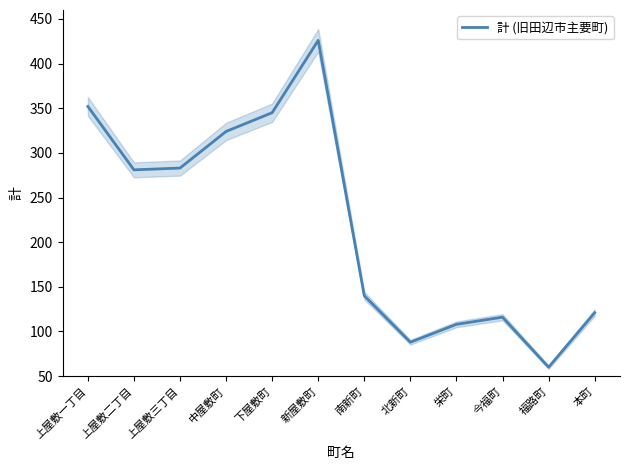

What is the label of the 8th point from the right?

下屋敷町